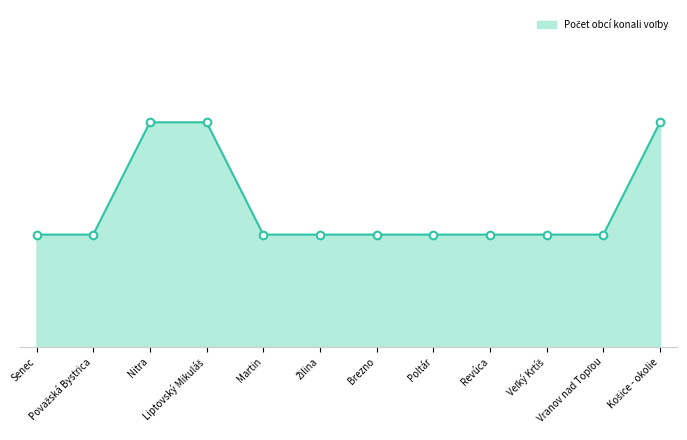

Does the chart have visible grid lines?

No